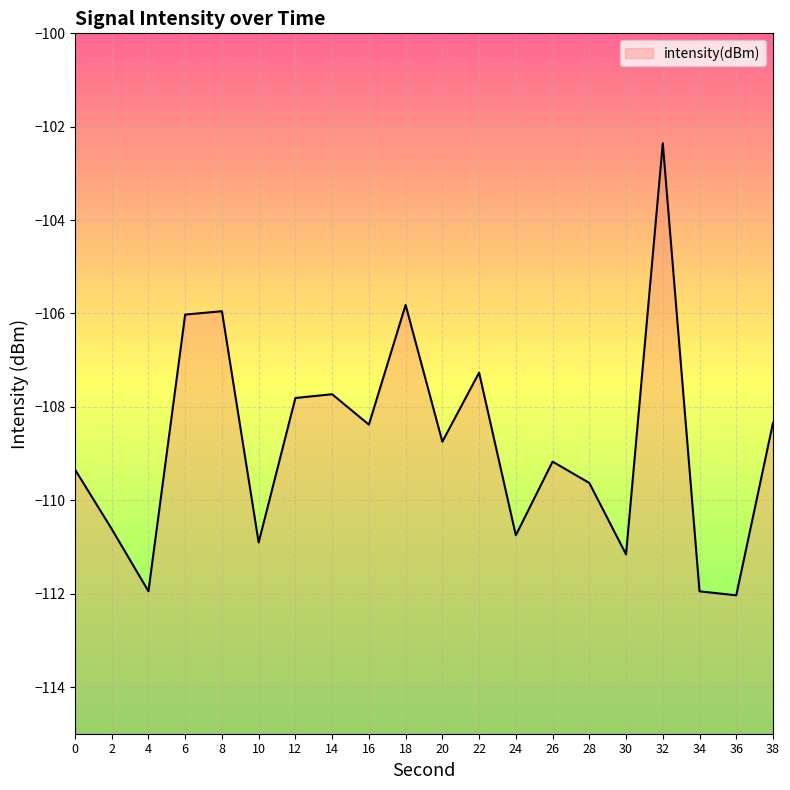

True or false: the data has more than 0 interior local peaks.

True